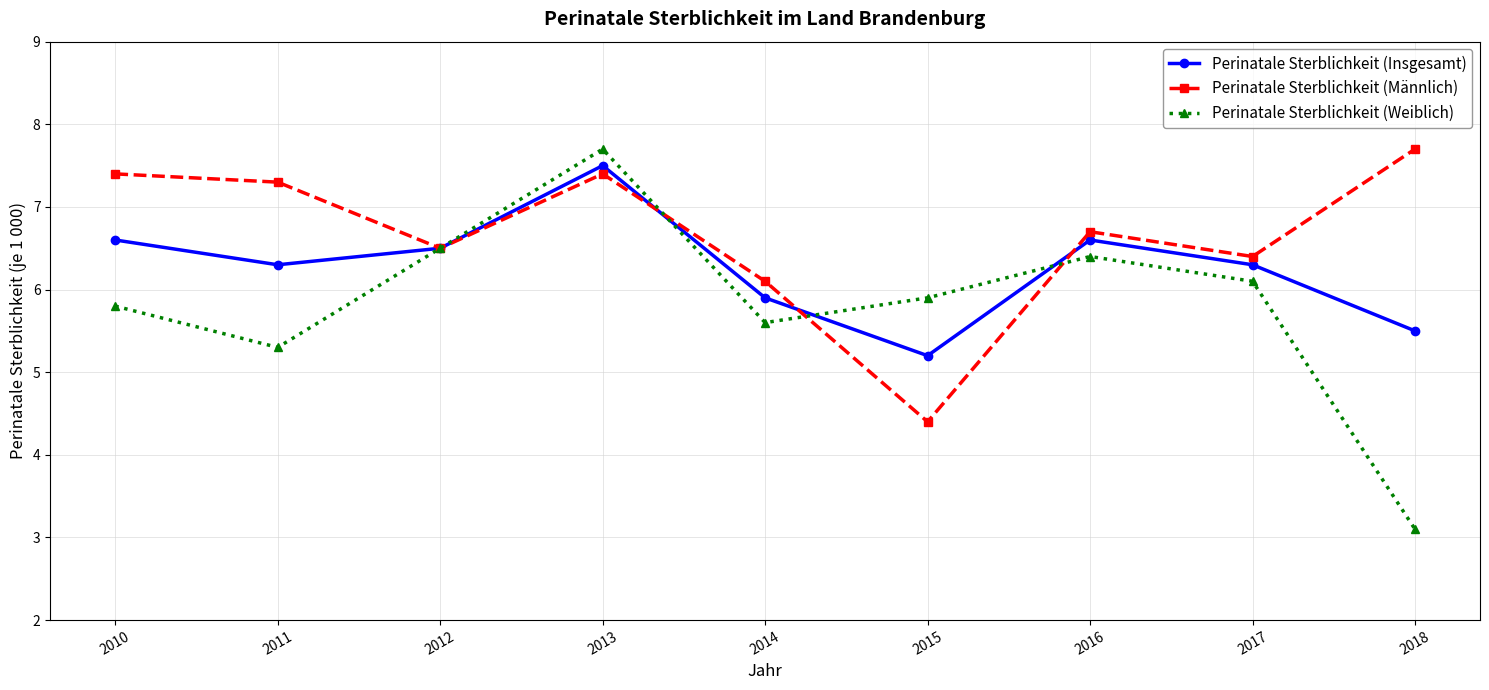

Reading left to right, what are all the values shown in this chart?

Perinatale Sterblichkeit (Insgesamt): 6.6	6.3	6.5	7.5	5.9	5.2	6.6	6.3	5.5
Perinatale Sterblichkeit (Männlich): 7.4	7.3	6.5	7.4	6.1	4.4	6.7	6.4	7.7
Perinatale Sterblichkeit (Weiblich): 5.8	5.3	6.5	7.7	5.6	5.9	6.4	6.1	3.1